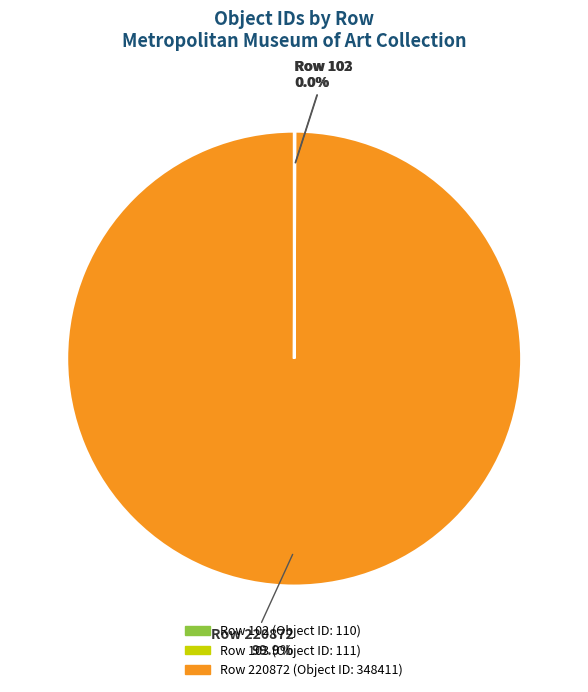

Is there any slice that represents more than half of the pie?

Yes